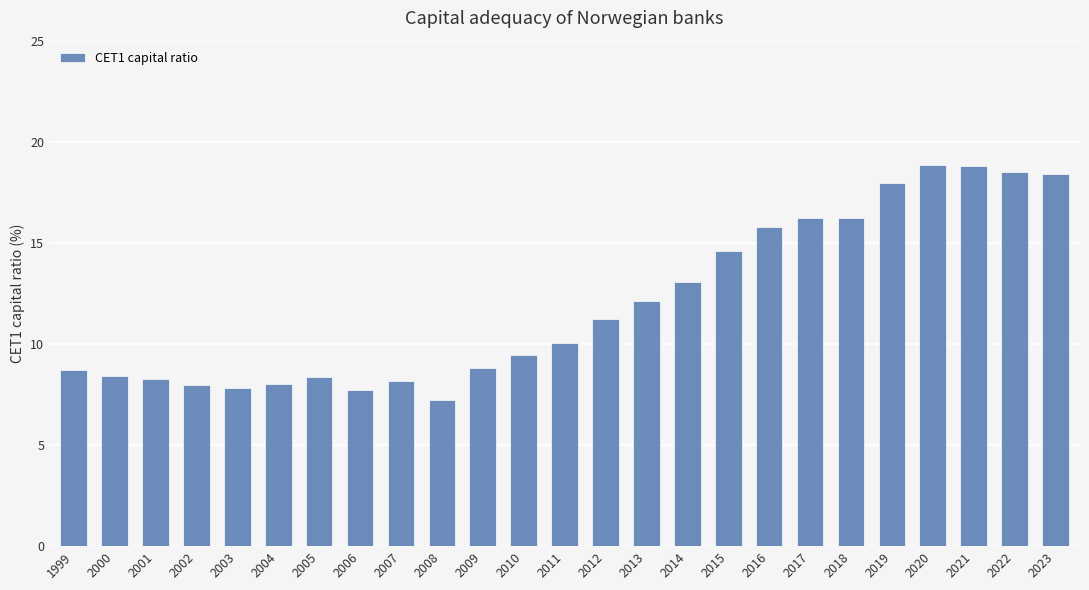

Which category has the lowest value across all series?

2008